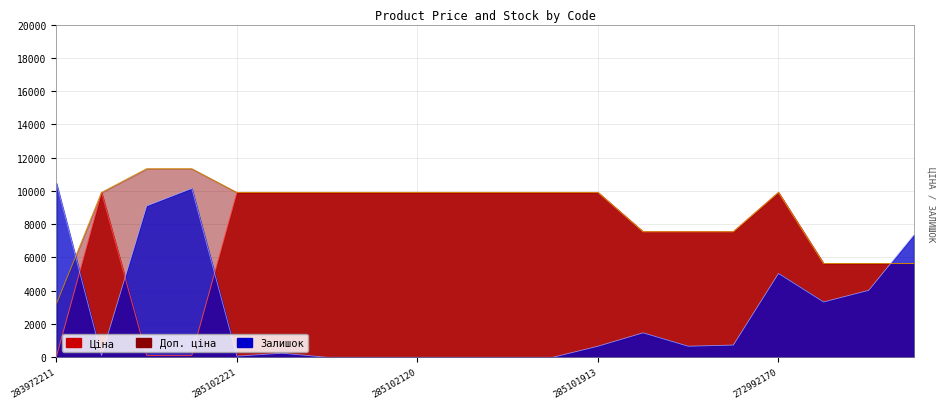

Which series has the largest range (max minus min)?

Залишок